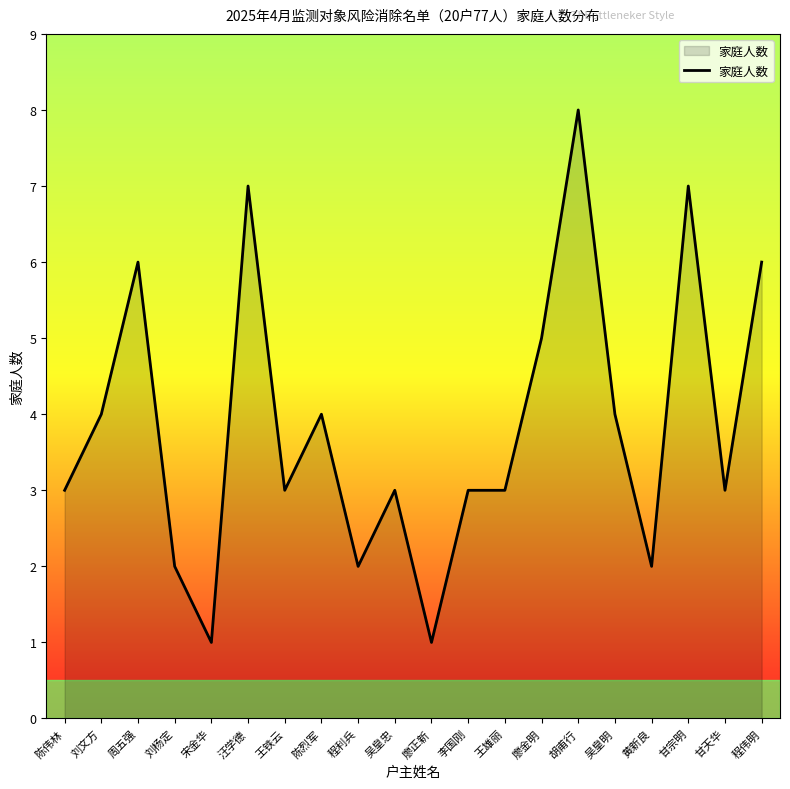

Approximately how many times larger is the value at 胡甫行 compared to 甘天华?

2.7